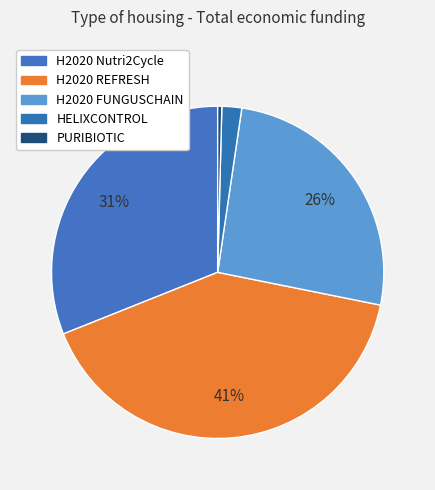

What is the largest slice in the pie chart?

H2020 REFRESH